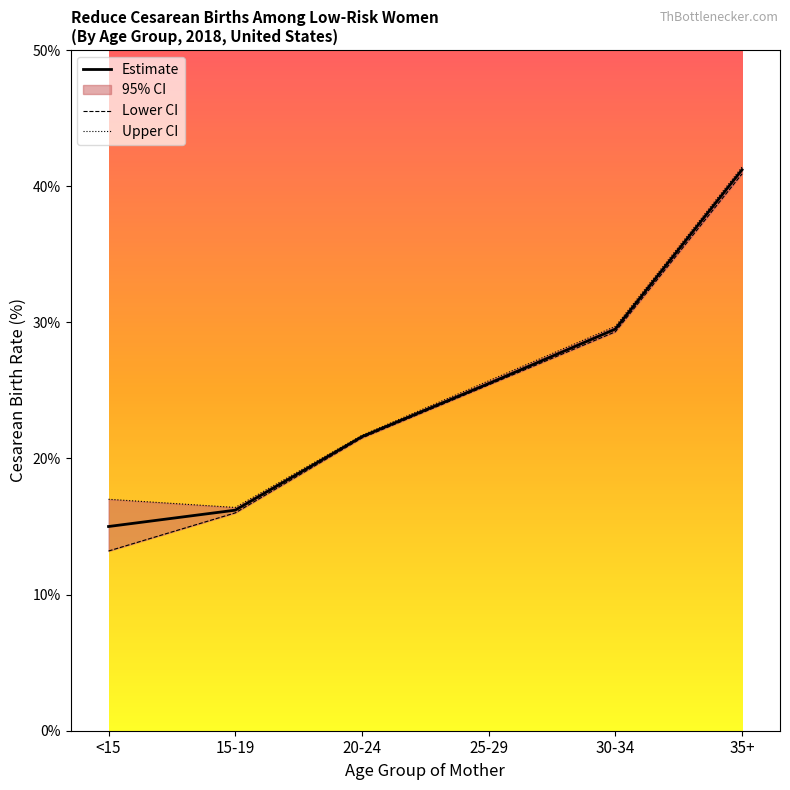

Is the value of Upper CI at 15-19 greater than the value of Estimate at 35+?

No